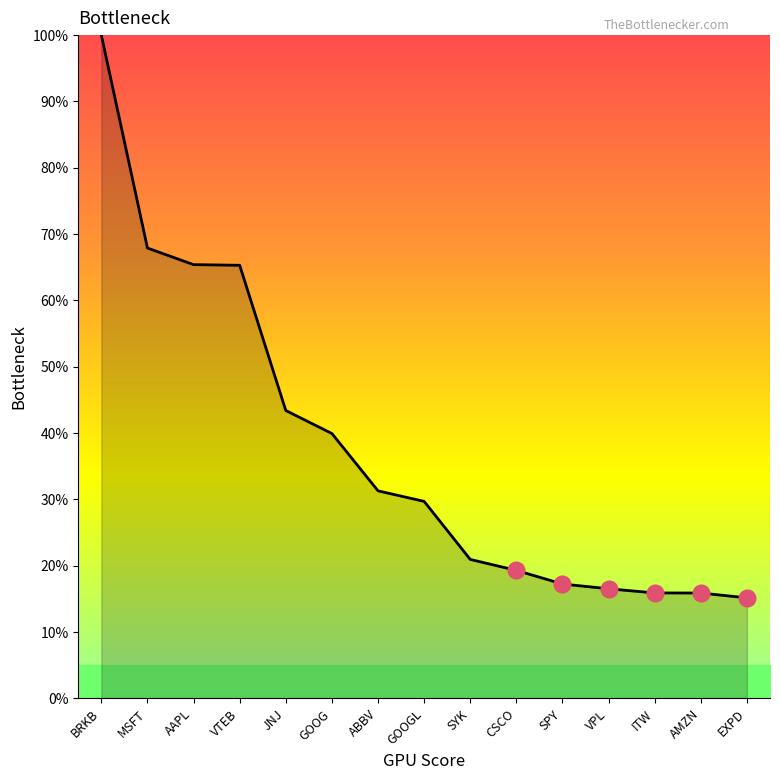

What is the greatest value displayed?

100.0